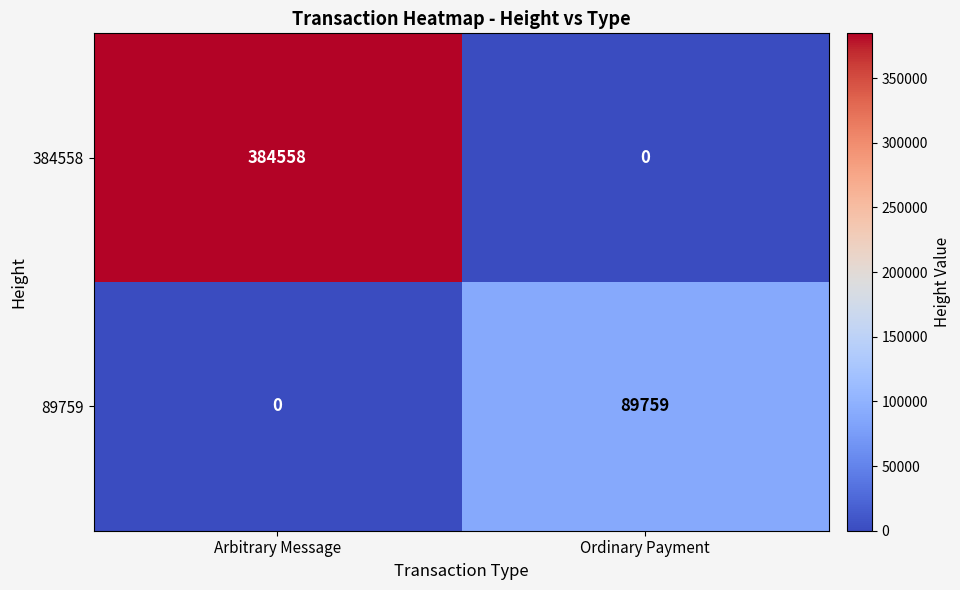

What is the approximate value of 384558 at Arbitrary Message, to the nearest 100?

384600